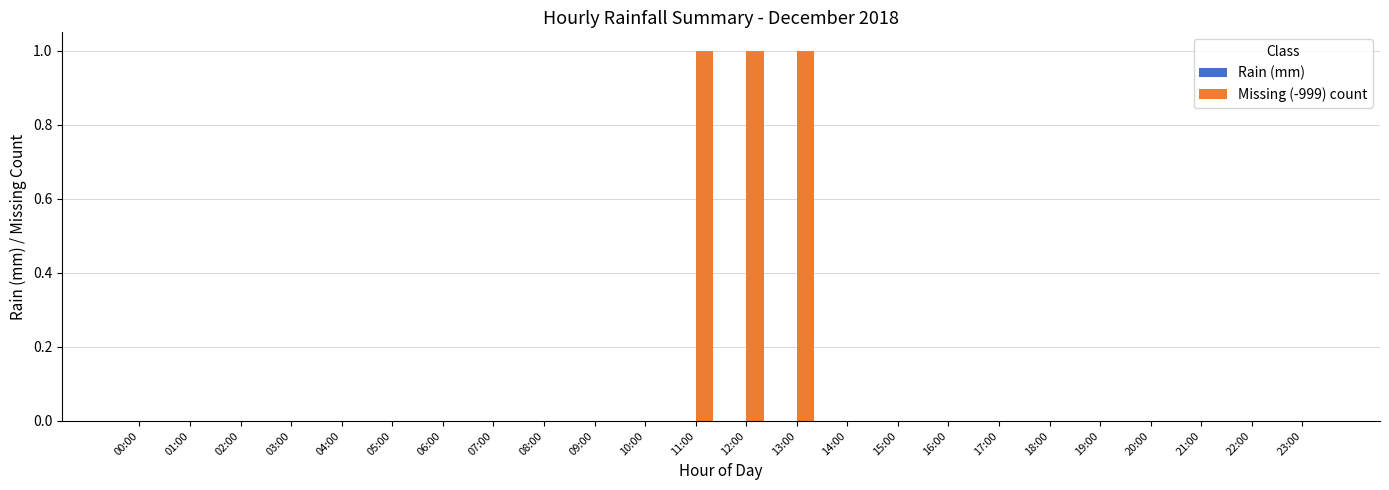

Between 18:00 and 13:00, which is larger?

13:00